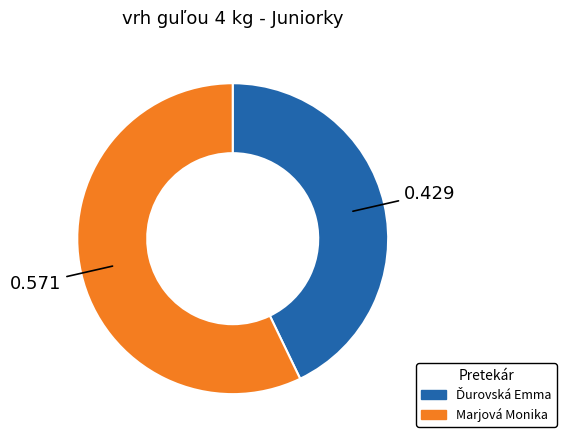

What is the largest slice in the pie chart?

Marjová Monika